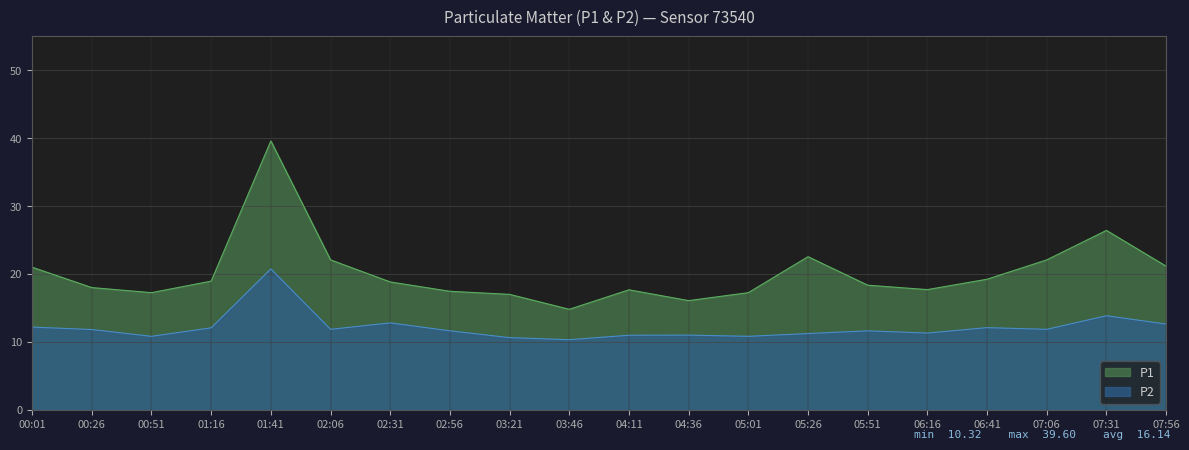

List the series in order of their peak value, highest first.

P1, P2